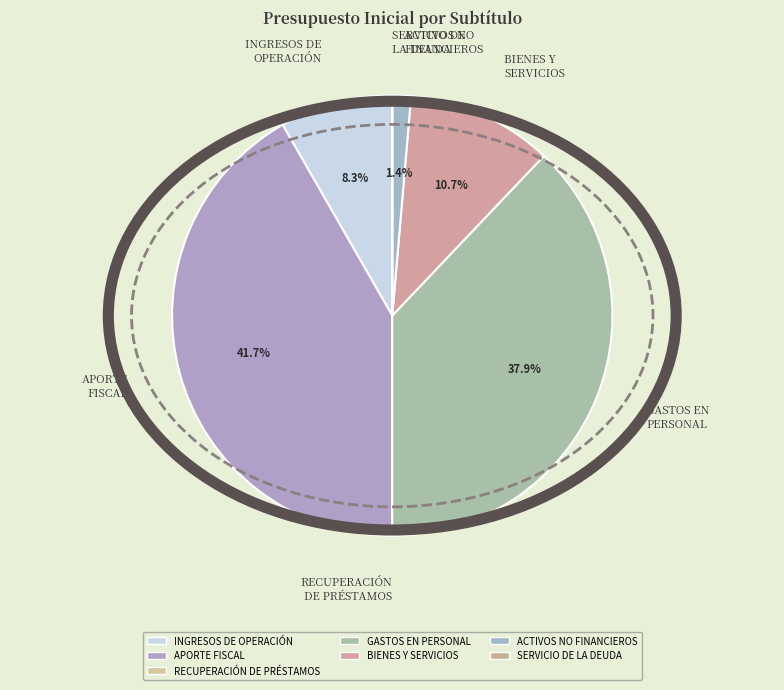

Does any single category account for the majority?

No